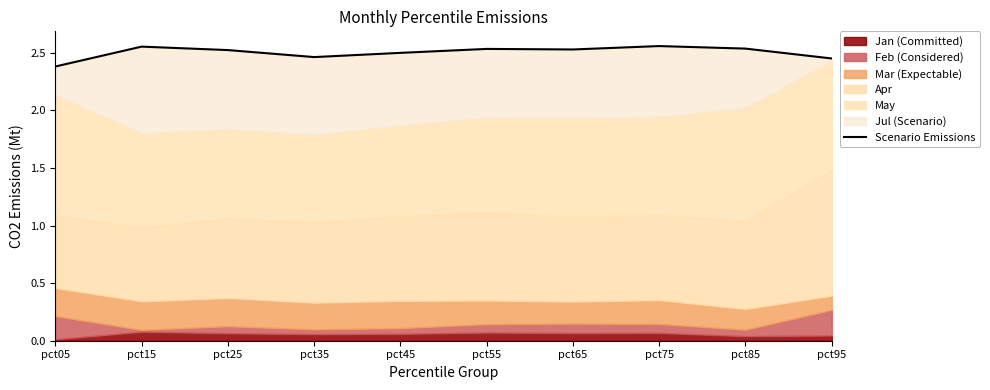

Approximately how many times larger is the value at pct95 compared to pct25?

1.0